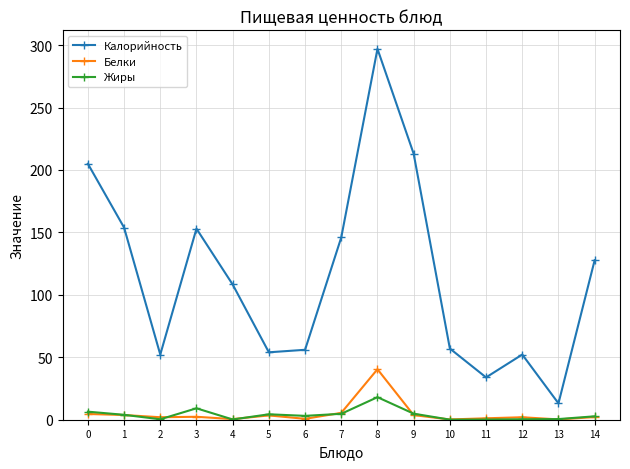

At which category is the sum across all series the highest?

8